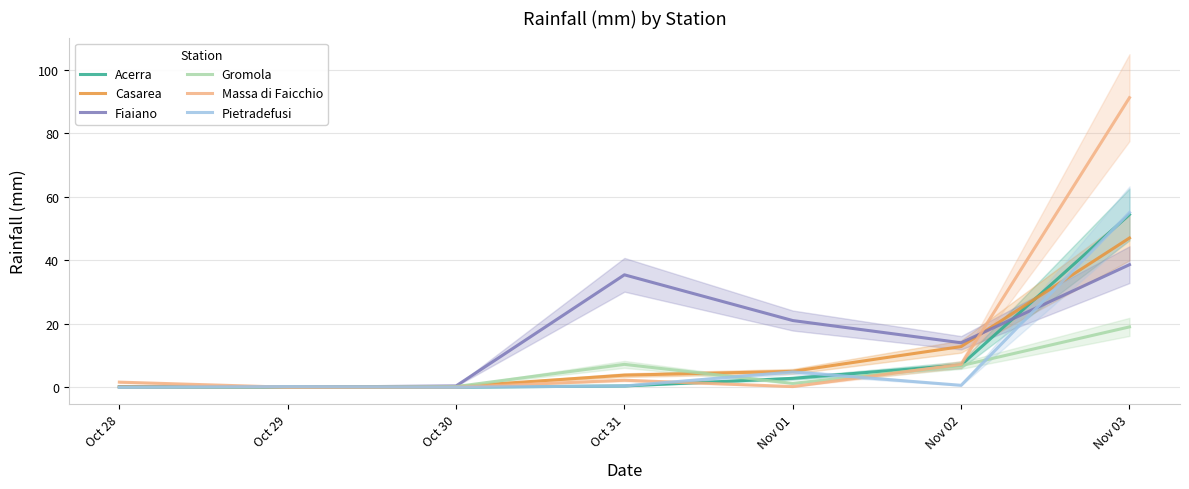

What is the approximate value of Pietradefusi at Nov 03?

55.0